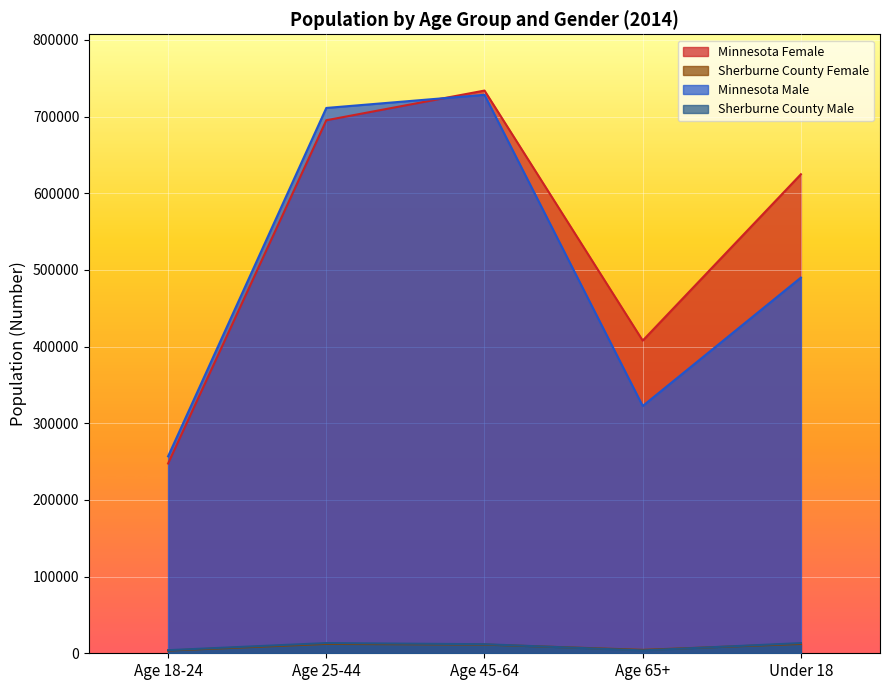

The value of Minnesota Female at Age 18-24 is 327204. True or false?

False